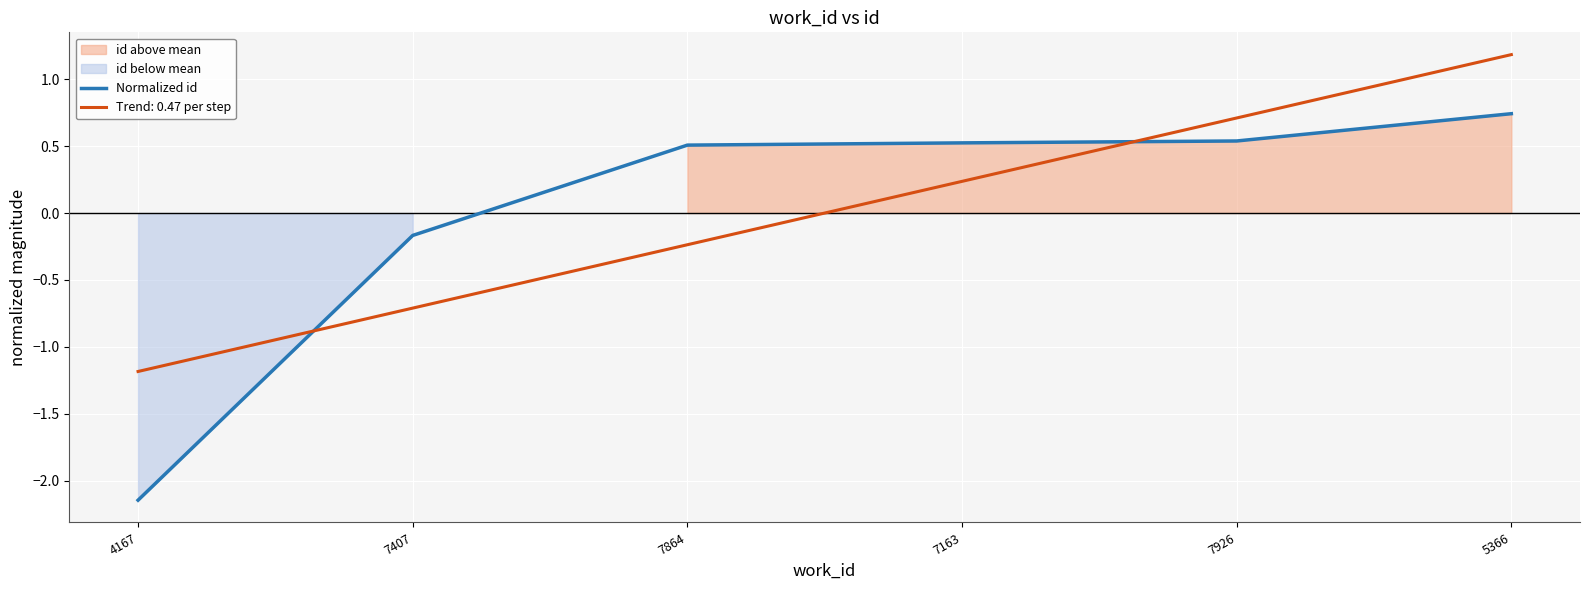

What is the label of the 4th point from the left?

7163